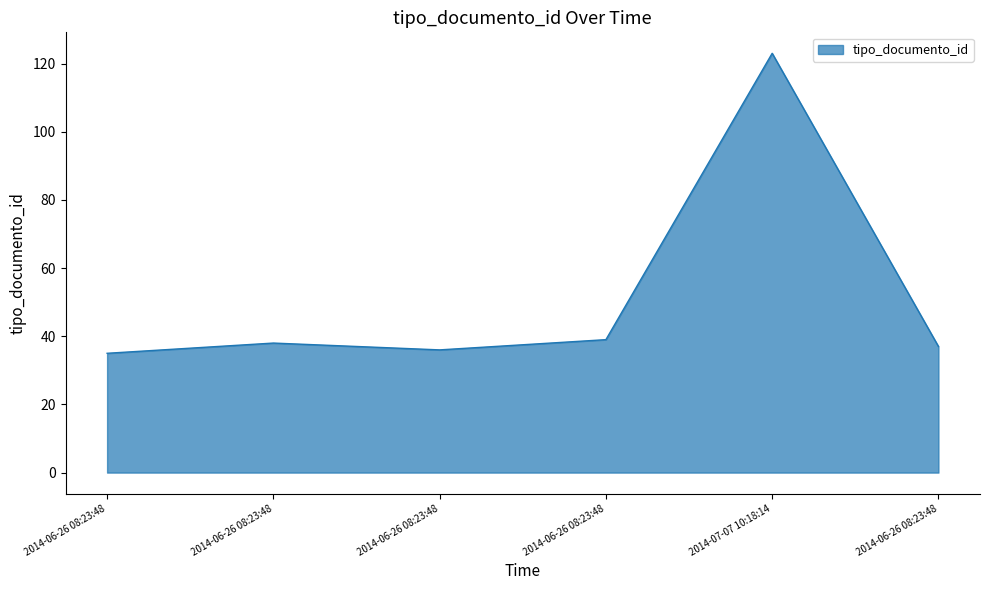

What is the ratio of the value at 2014-06-26 08:23:48 to the value at 2014-06-26 08:23:48?

1.1